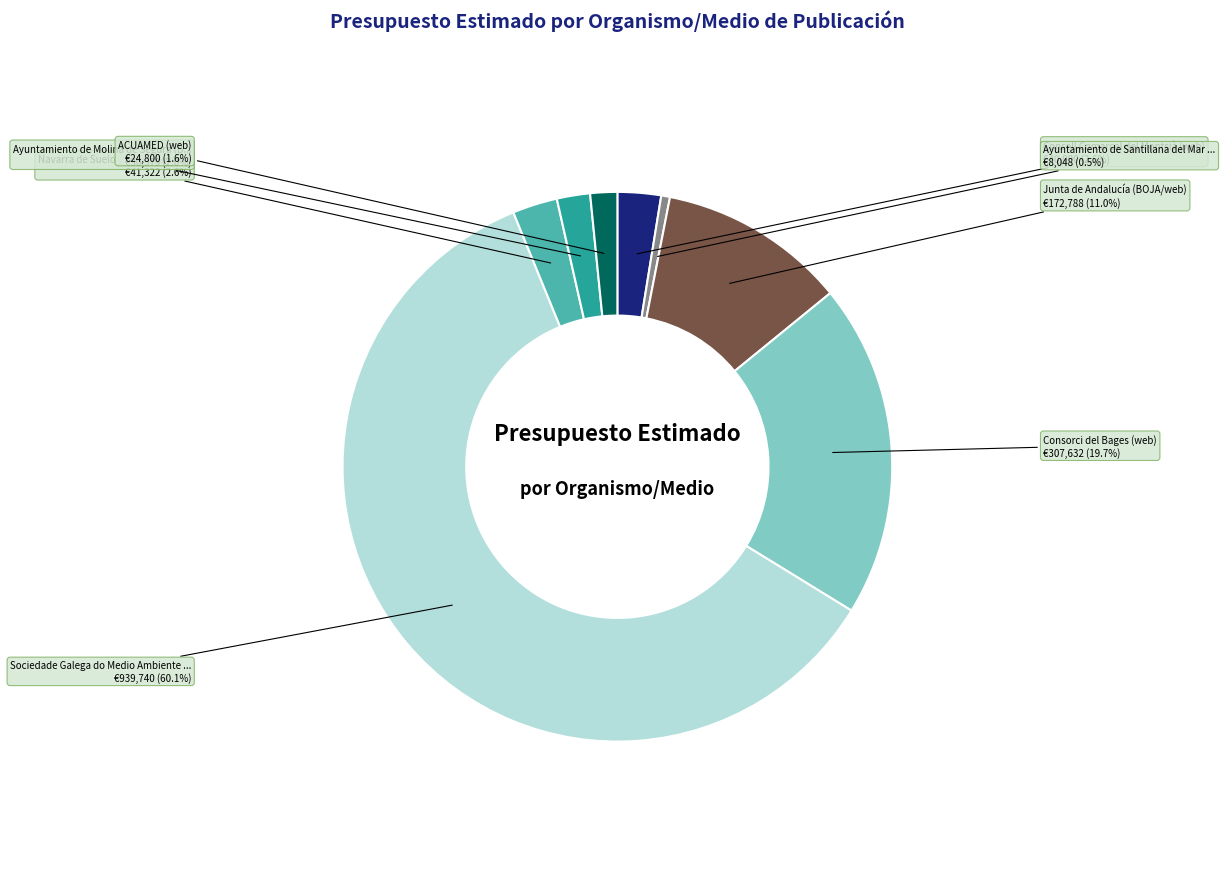

Does any single category account for the majority?

Yes